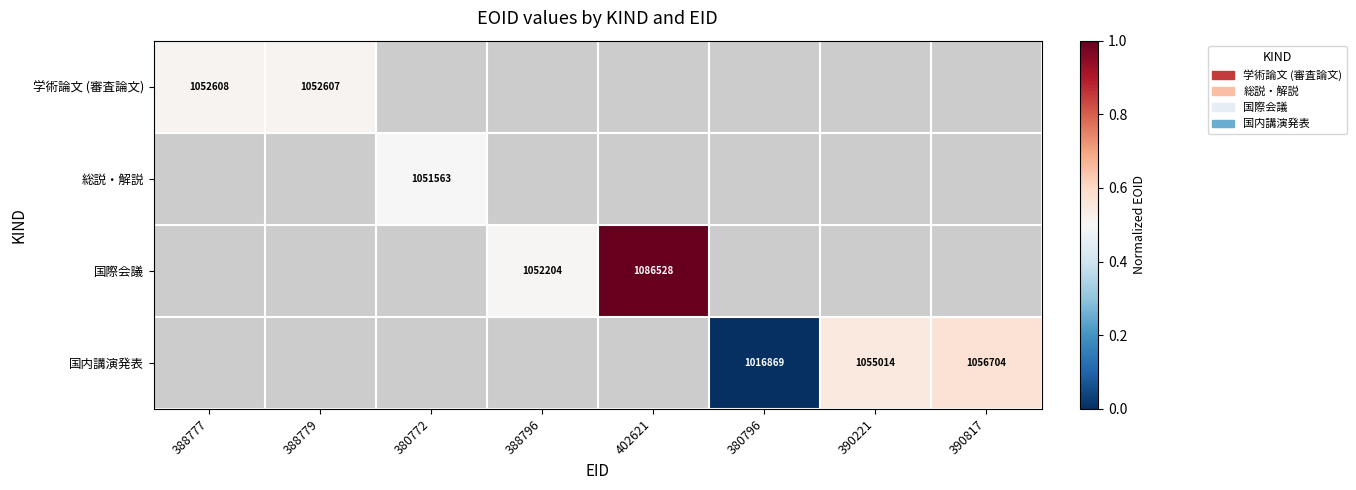

Between 388777 and 388779, which is larger?

388777